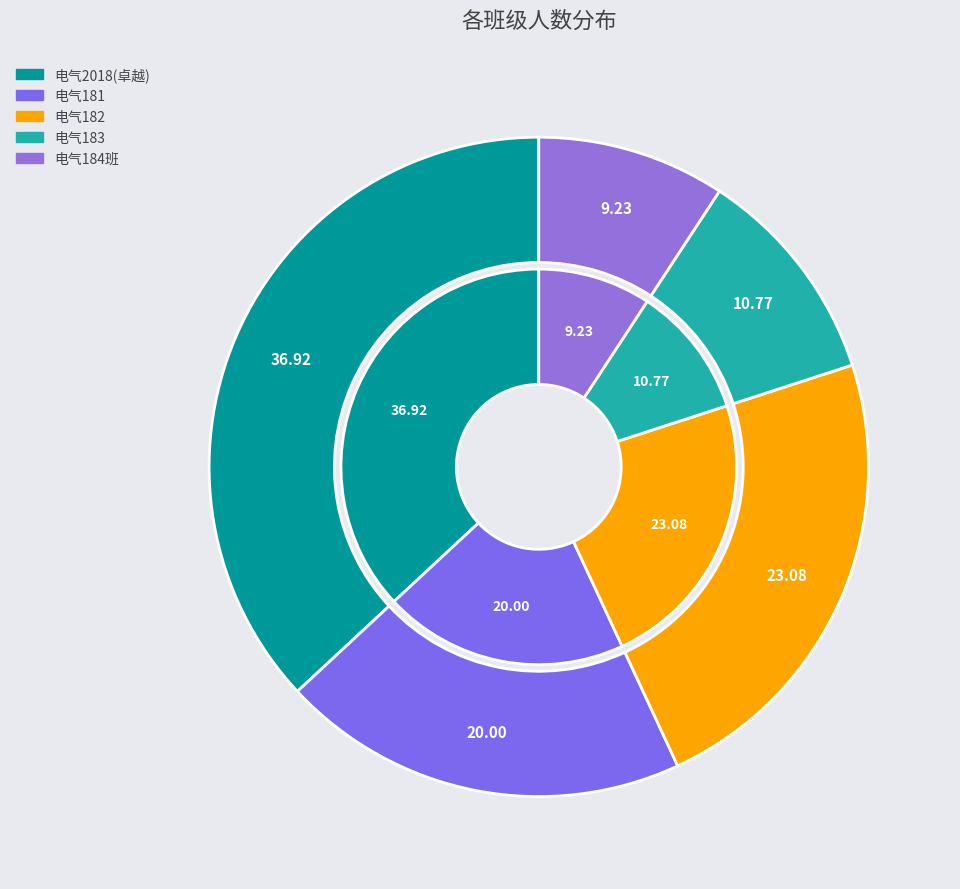

Which category has the smallest portion of the pie?

电气184班